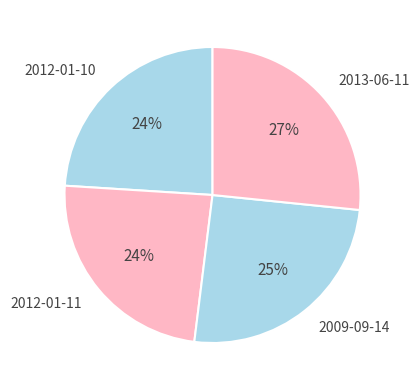

The 2012-01-10 slice represents 24% of the pie. True or false?

True